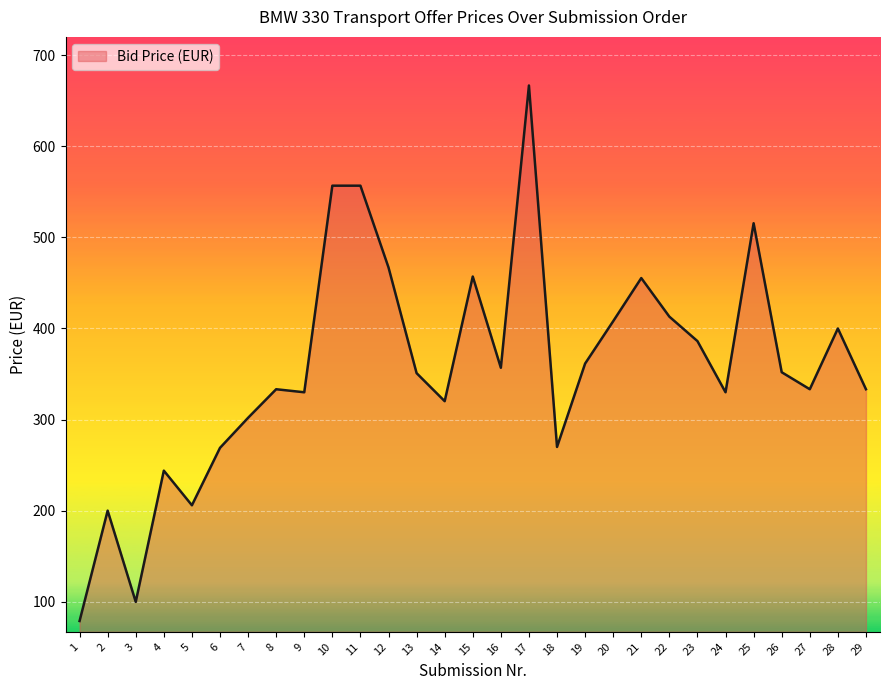

At which label does the data first exceed 350?

10